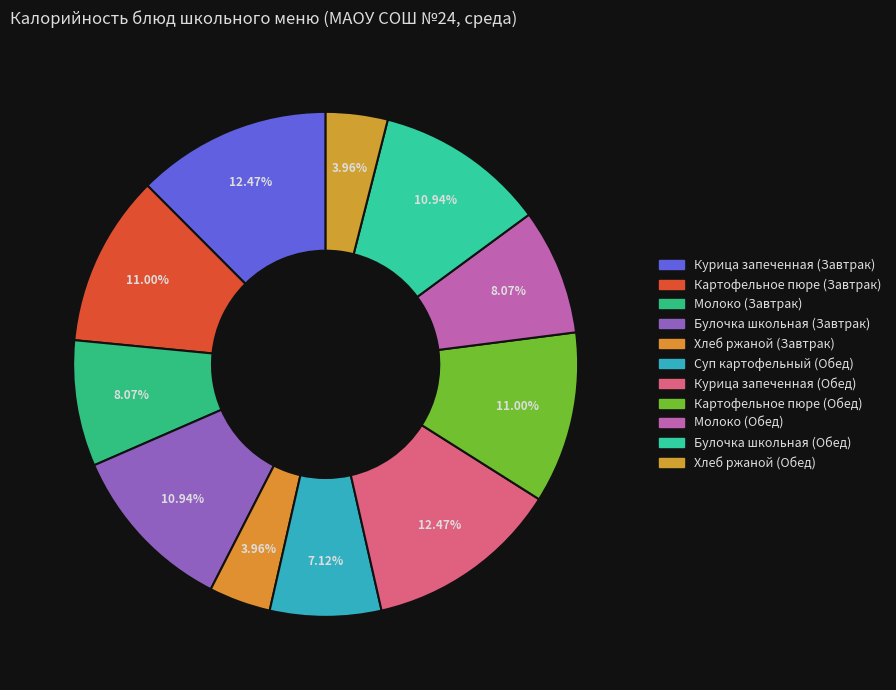

Count the number of slices in the pie.

11